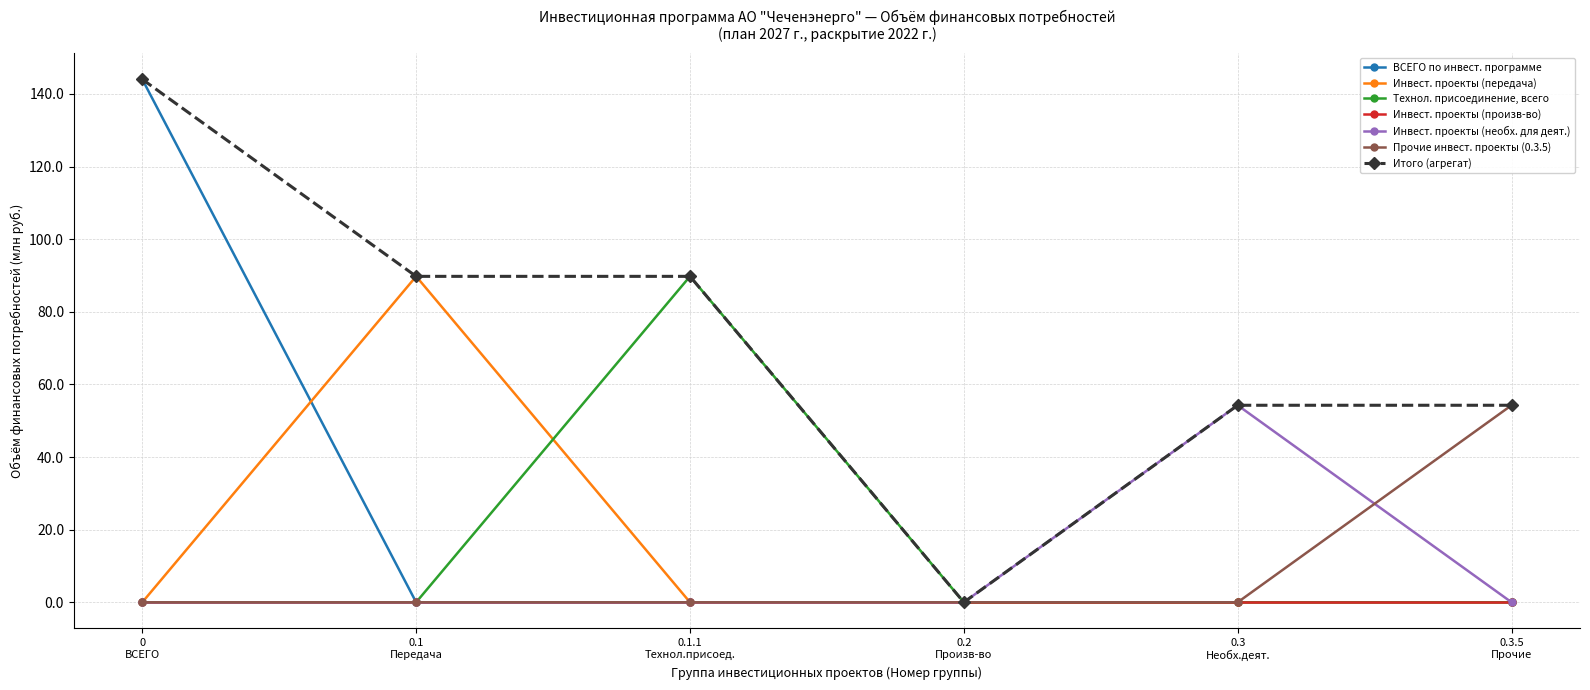

What is the label of the 2nd point from the left?

0.1
Передача